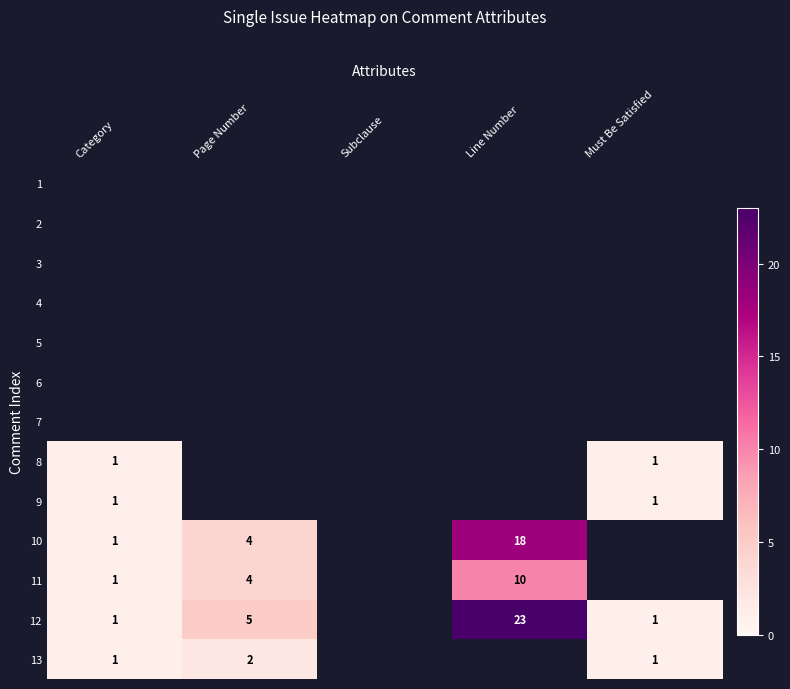

True or false: 11 has a value of 4 at Page Number.

True